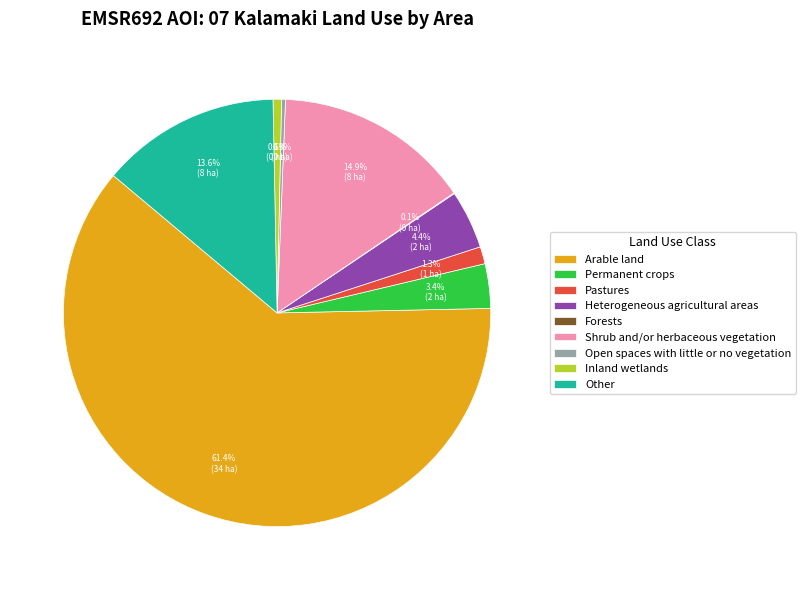

The Inland wetlands slice represents 11% of the pie. True or false?

False